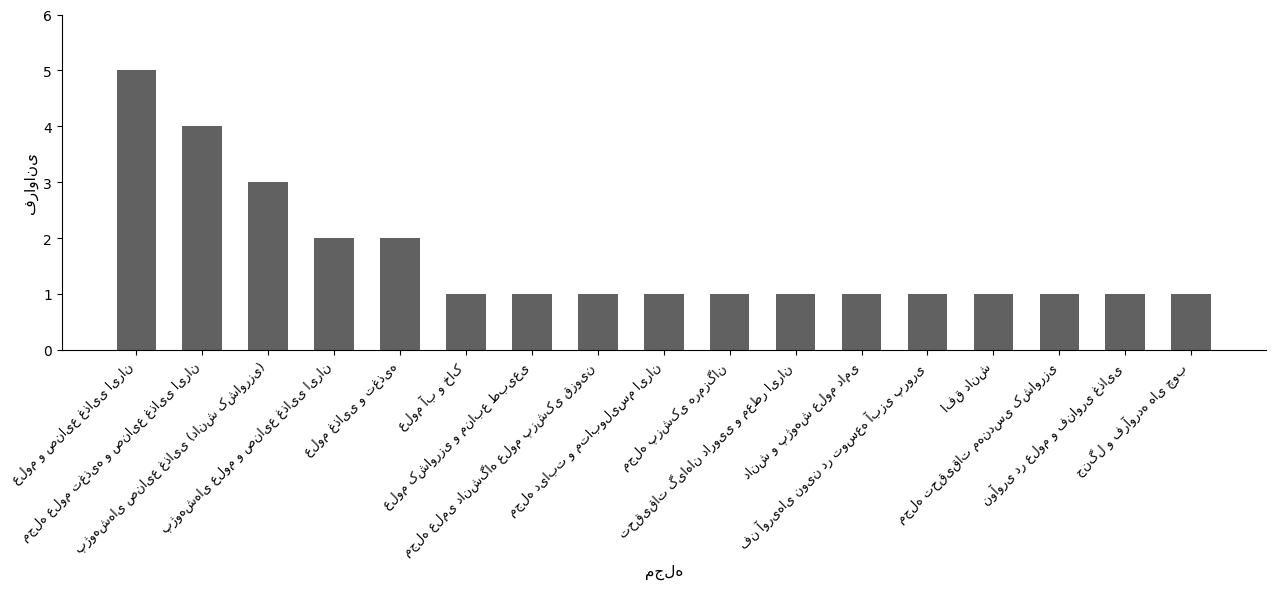

What is the greatest value displayed?

5